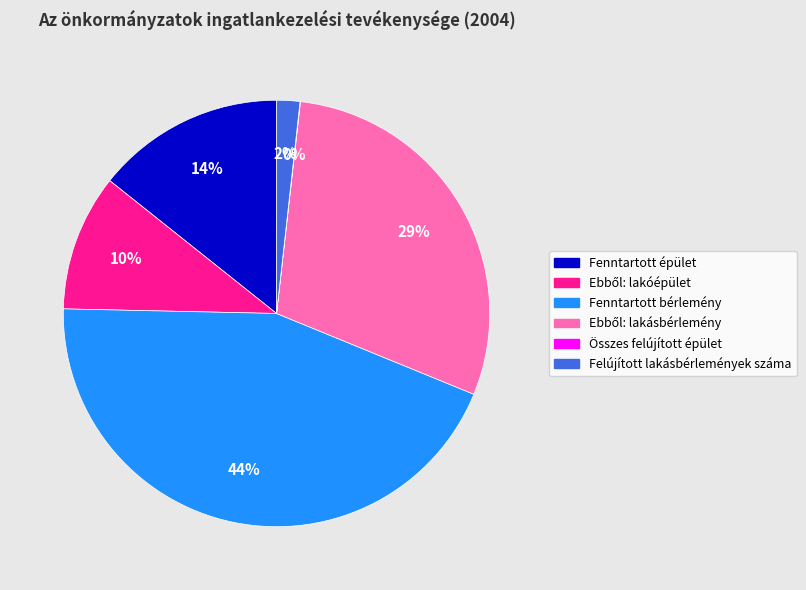

To the nearest percent, what is the difference between the largest and smallest slice percentages?

44%